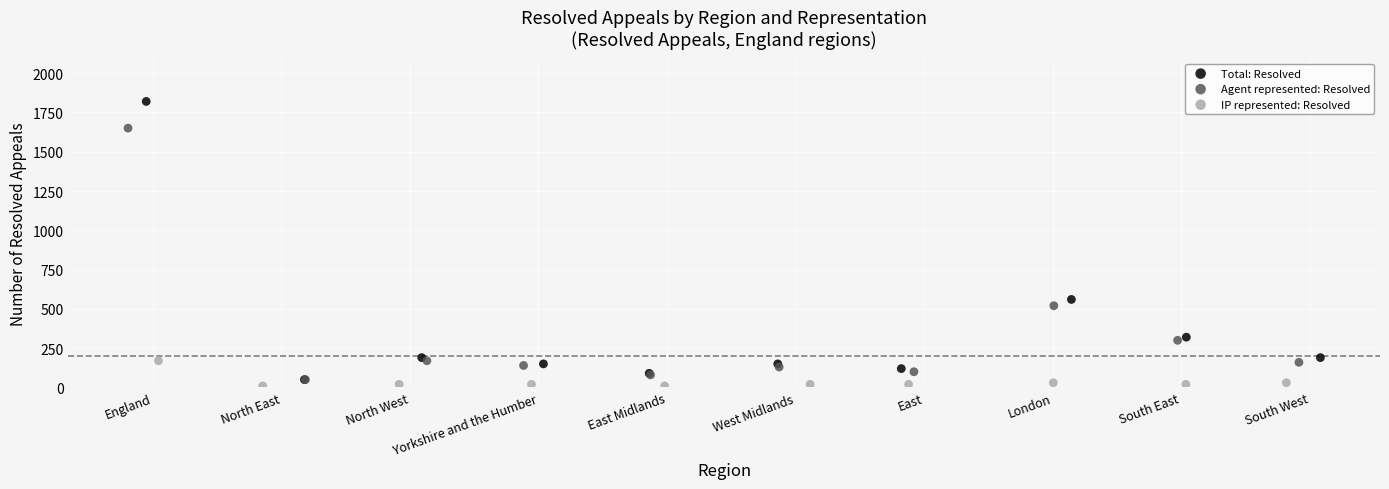

Which series has the largest Y range (max minus min)?

Total: Resolved